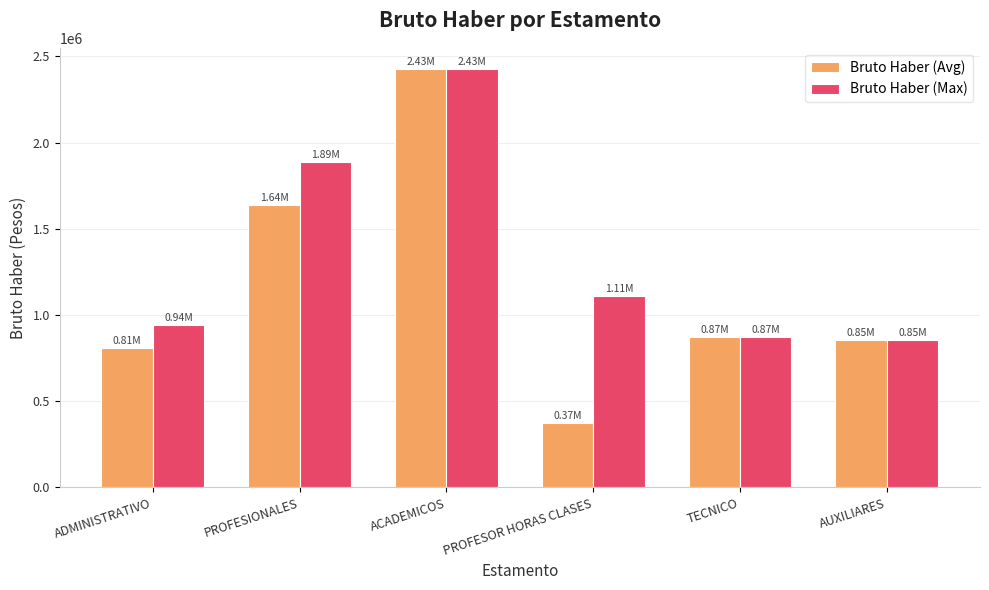

How many bars are there in each group?

2